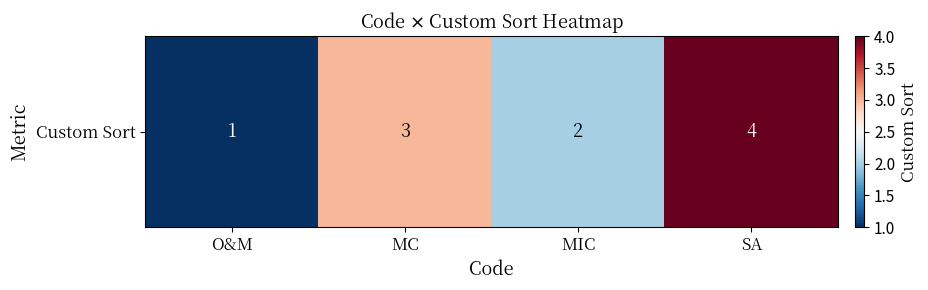

How many data points does each series have?

4